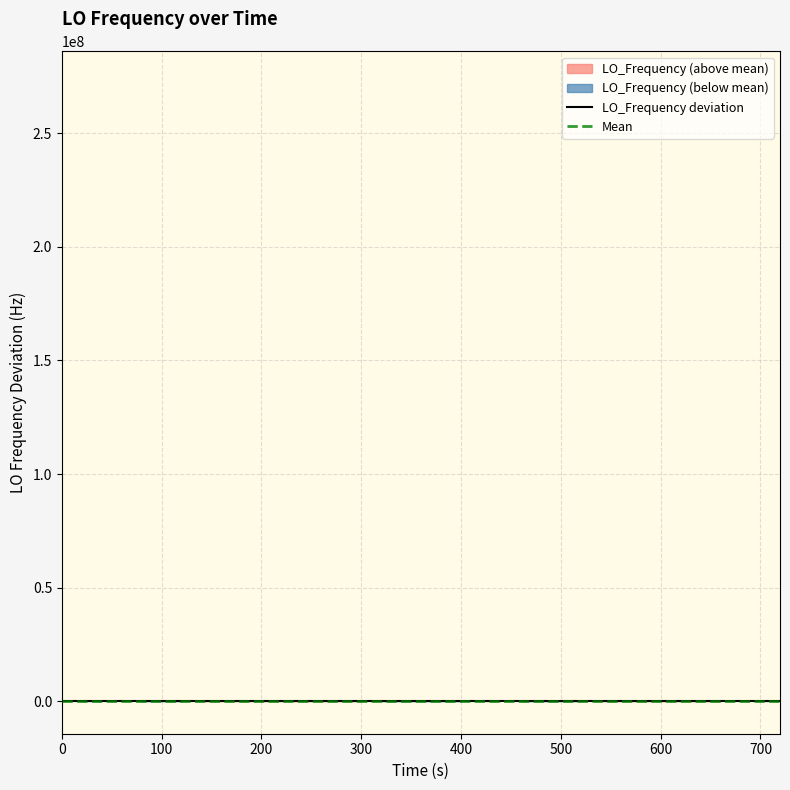

How many negative values are there?

16